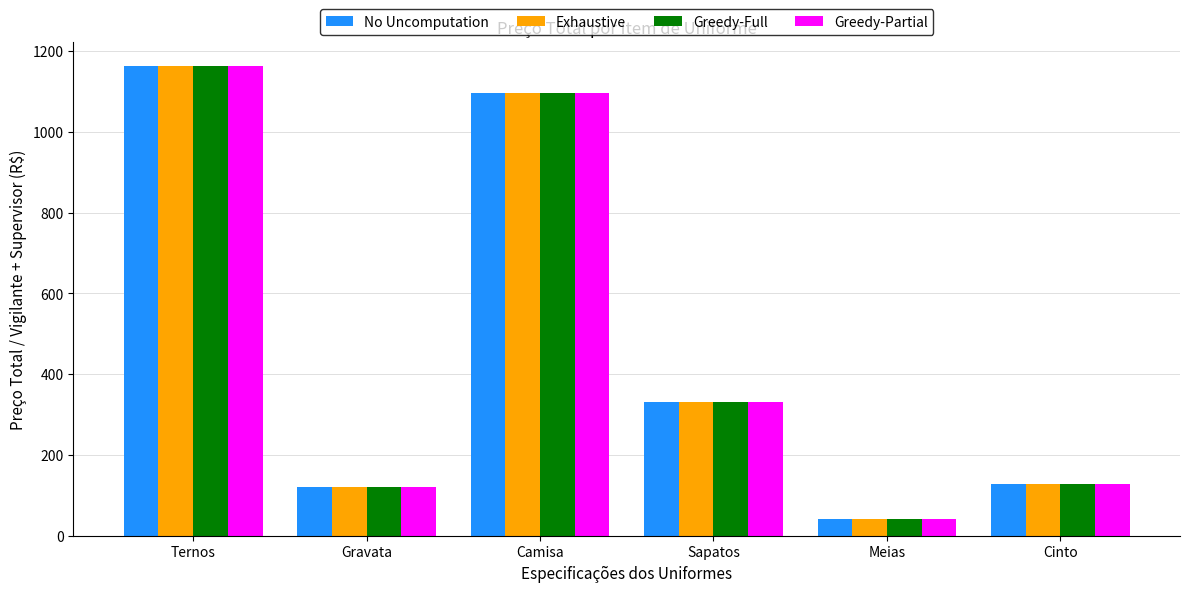

The value of No Uncomputation at Gravata is 48.6. True or false?

False